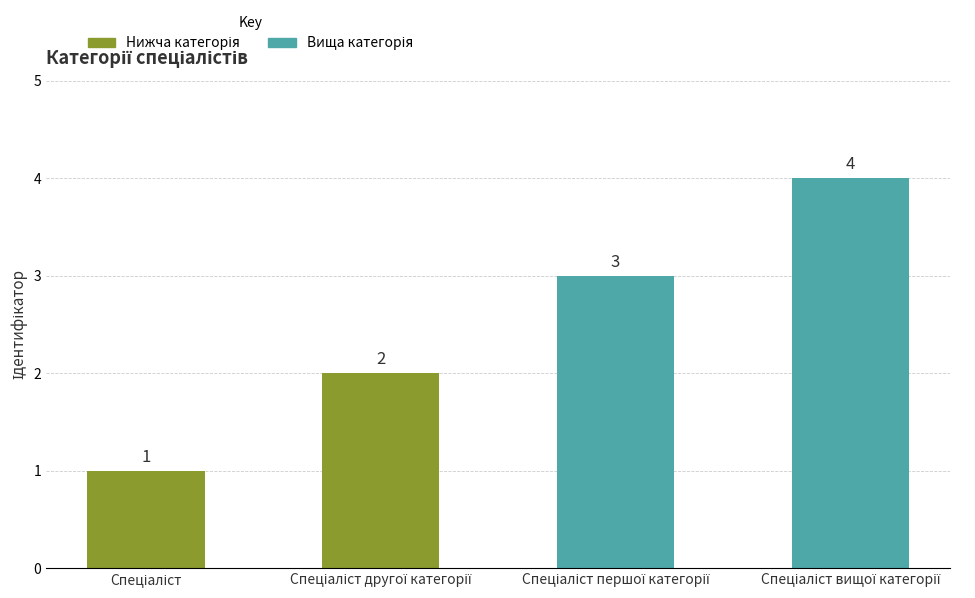

What is the difference between the maximum and minimum values?

3